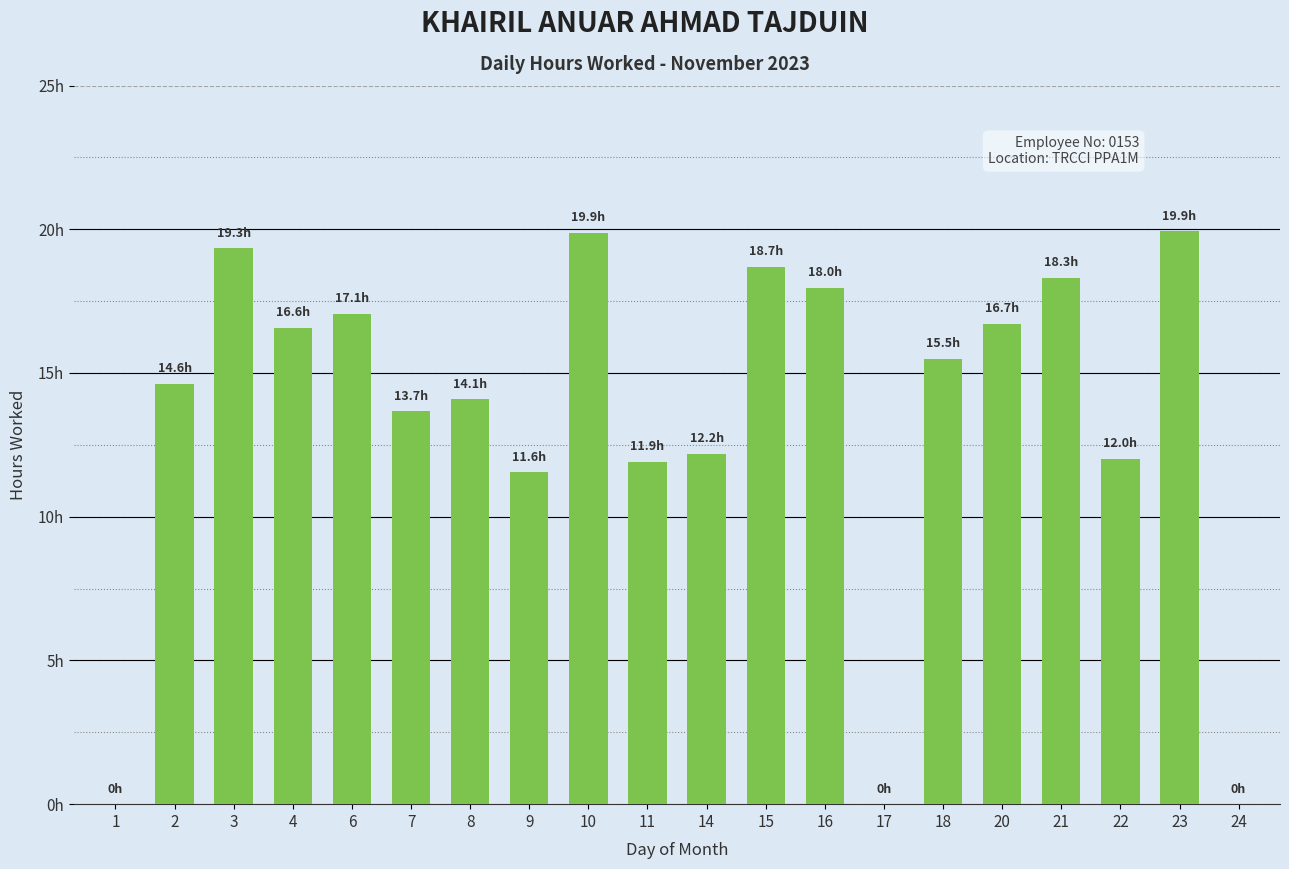

At which label does the data first exceed 15?

3